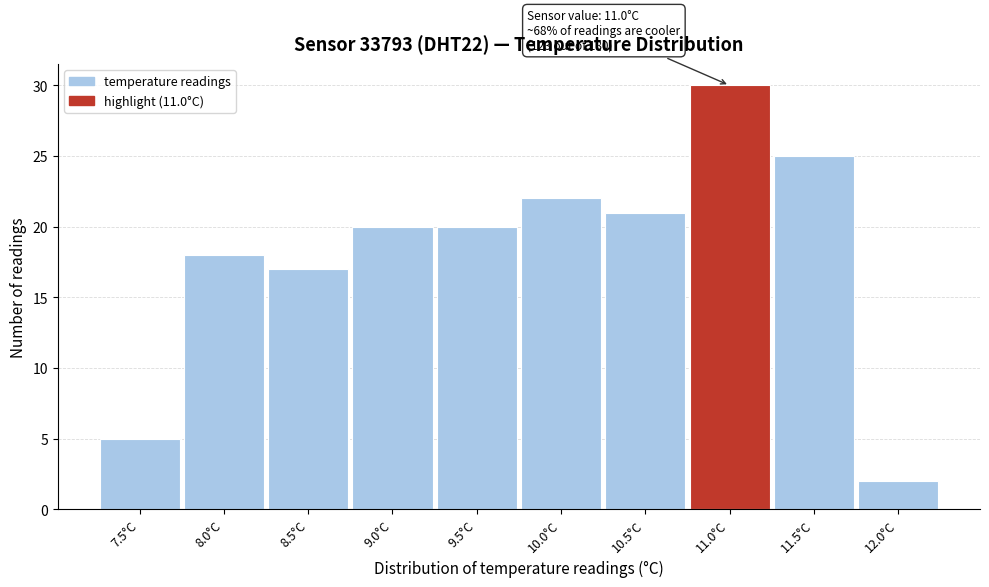

Reading left to right, list all the values displayed in this chart.

7.5°C=5	8.0°C=18	8.5°C=17	9.0°C=20	9.5°C=20	10.0°C=22	10.5°C=21	11.0°C=30	11.5°C=25	12.0°C=2